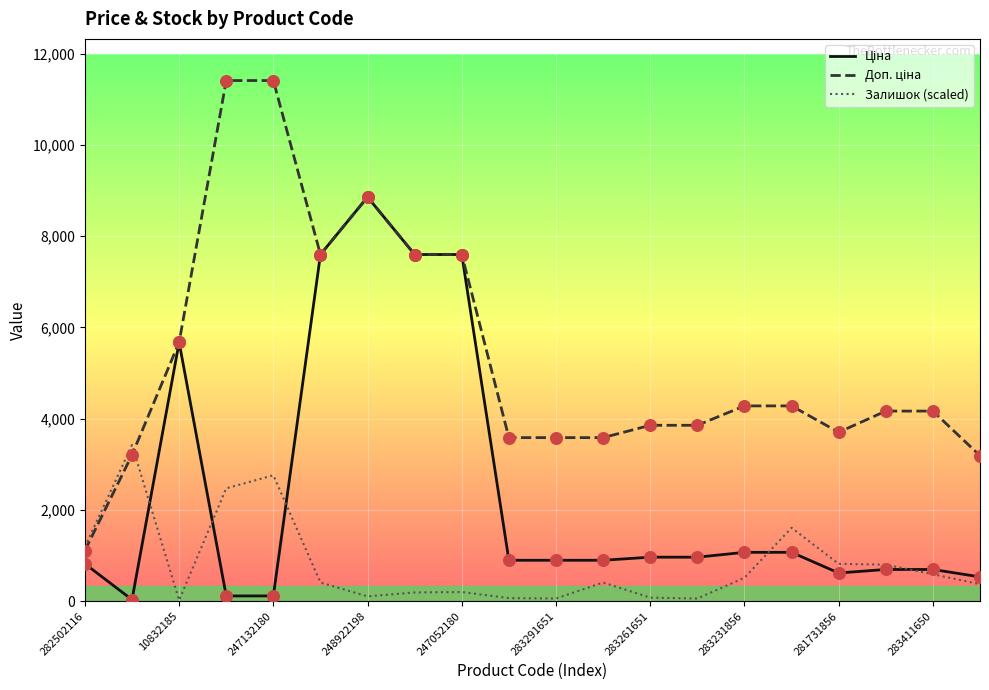

What is the maximum value for Залишок (scaled)?

3423.0